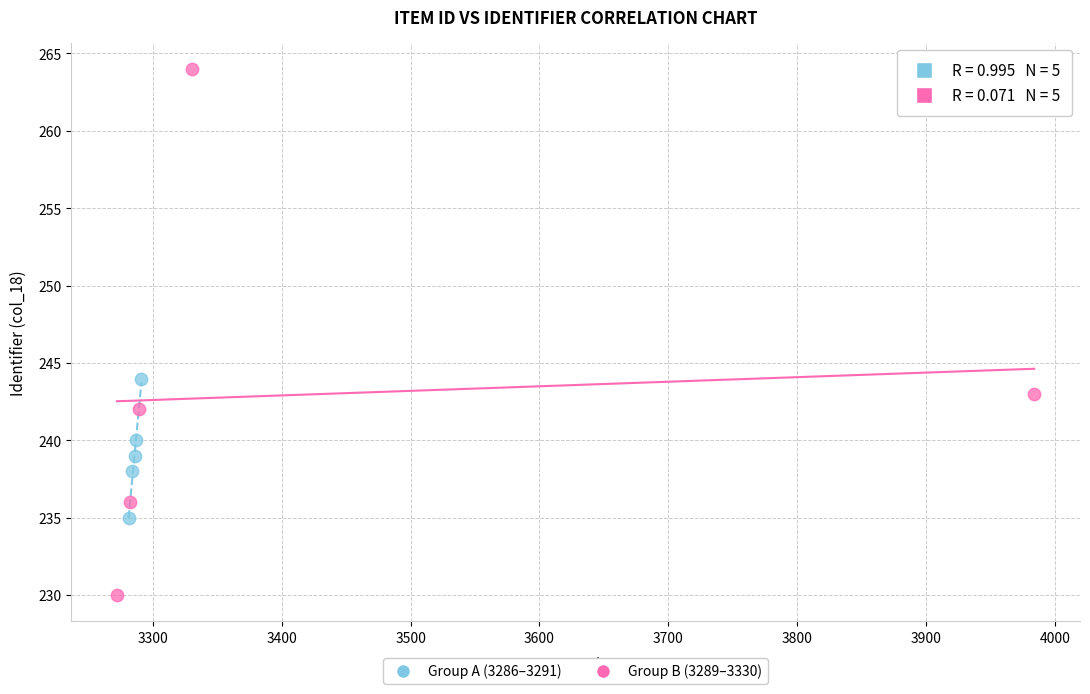

Which series has the largest Y range (max minus min)?

Group B (3289–3330)